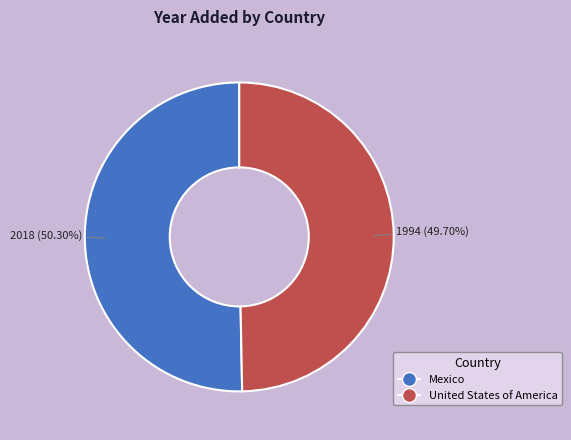

To the nearest percent, what portion does Mexico represent?

50%